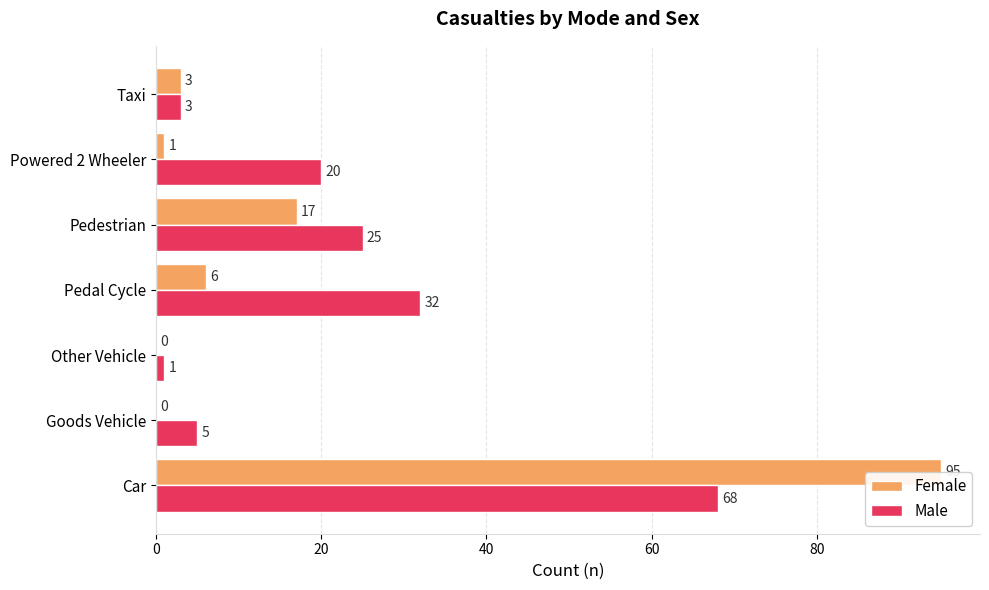

Rank the series by their average value, from highest to lowest.

Male, Female